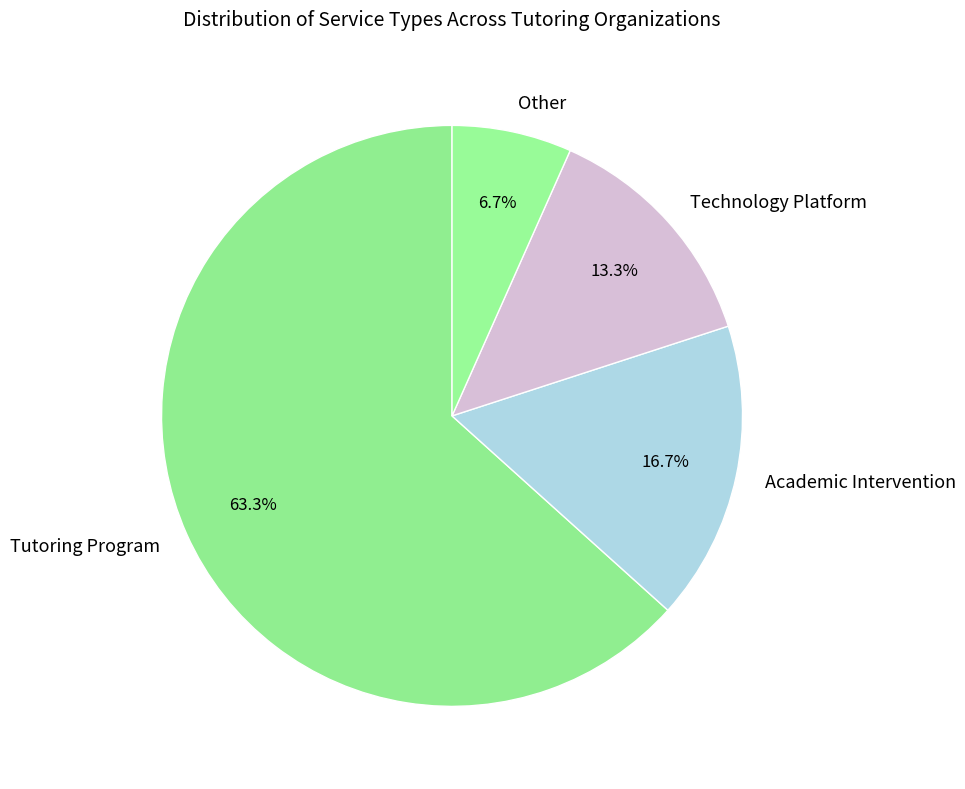

How many segments does this pie chart have?

4